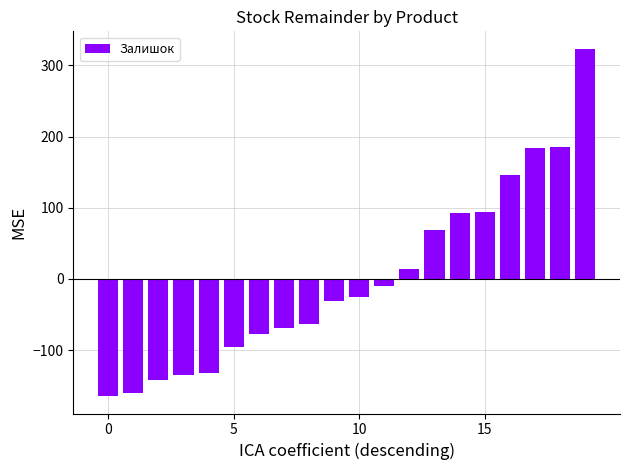

What is the greatest value displayed?

323.4